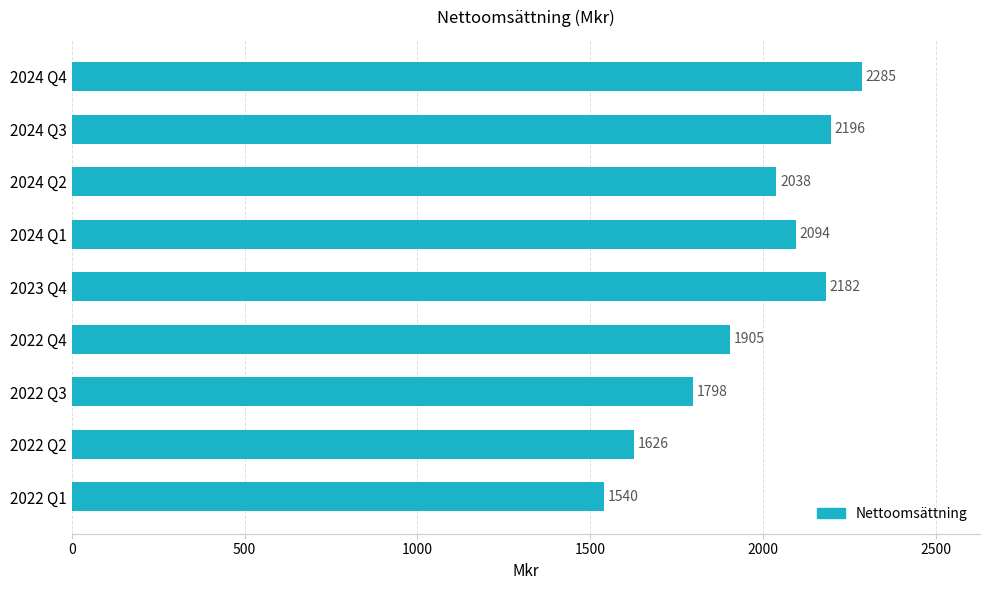

What is the value of the 1st bar from the top?

2285